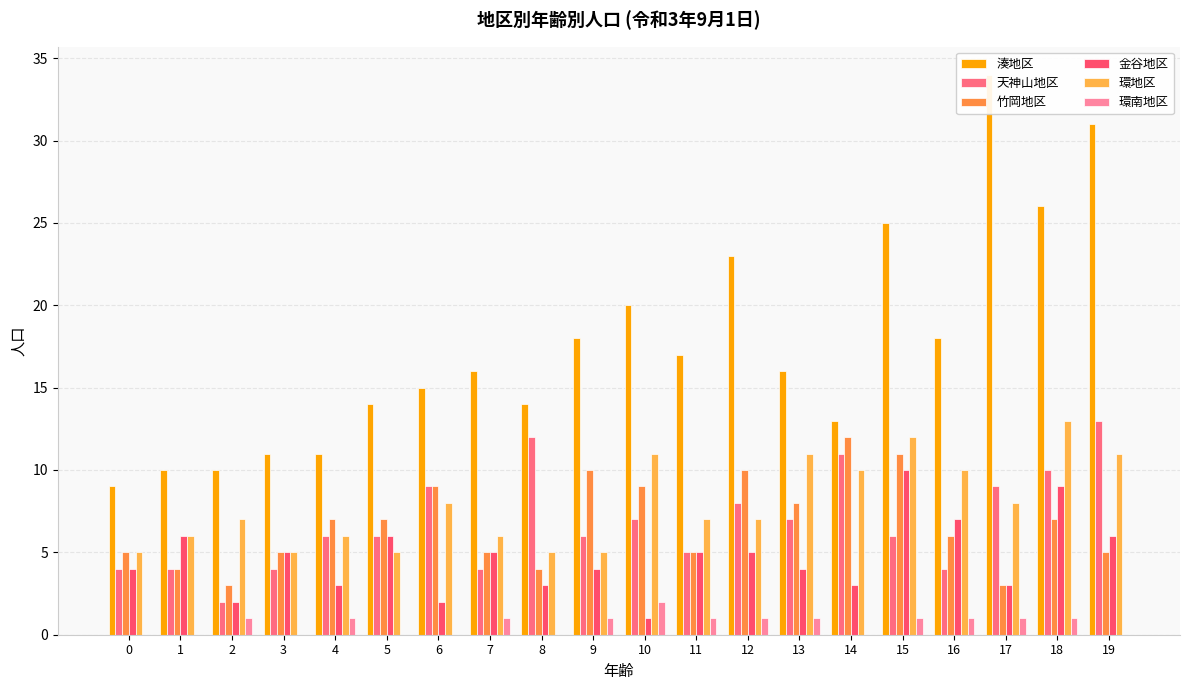

What is the maximum value for 環地区?

13